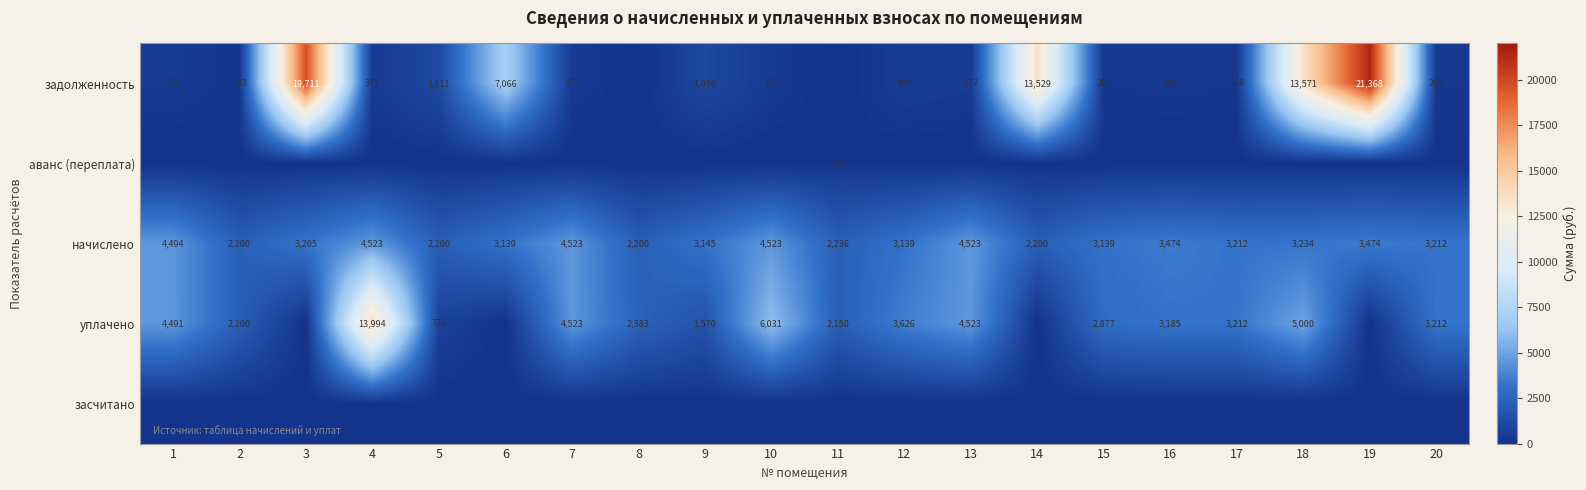

True or false: начислено has a value of 2200 at 5.

True